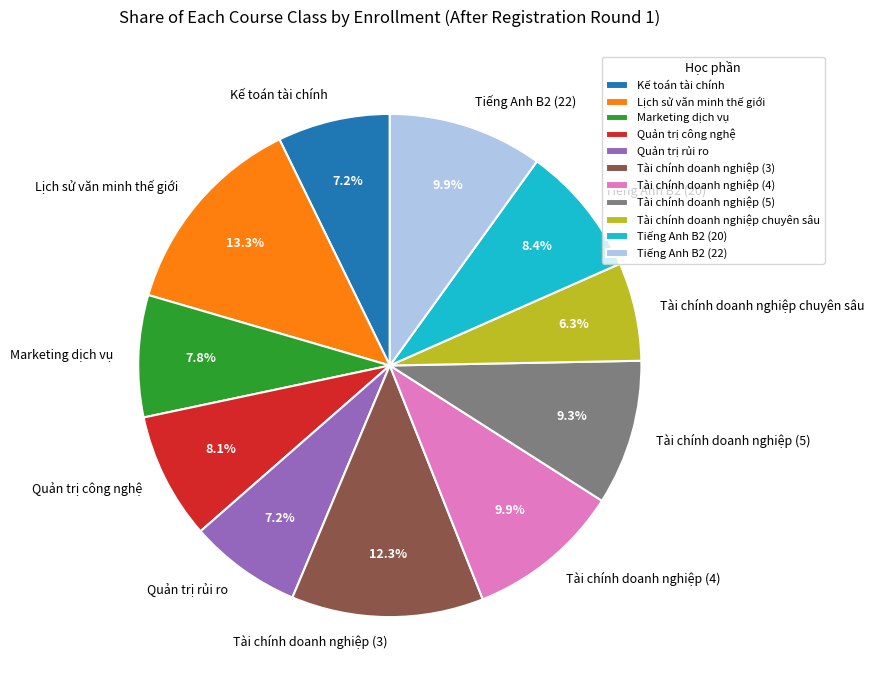

The Marketing dịch vụ slice represents 8% of the pie. True or false?

True